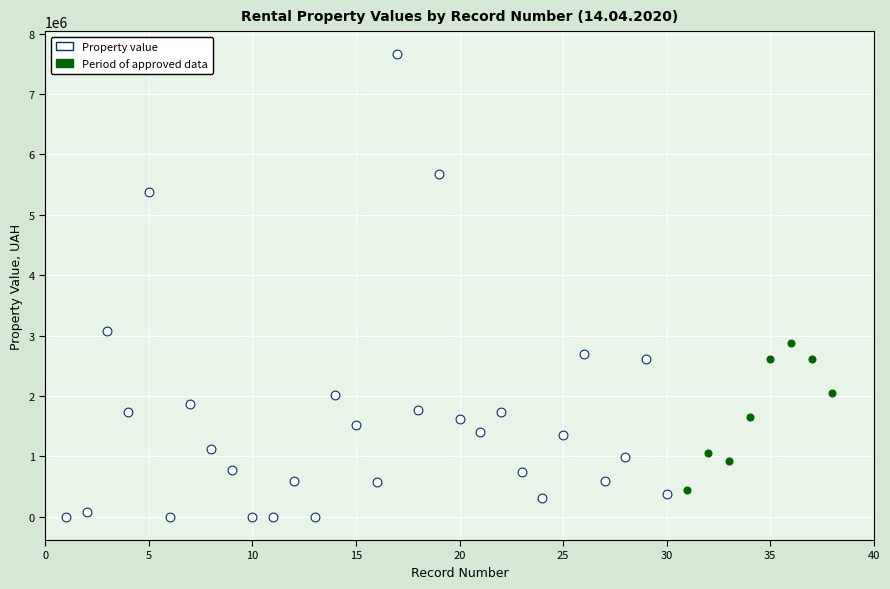

Which series reaches the minimum Y coordinate?

Property value